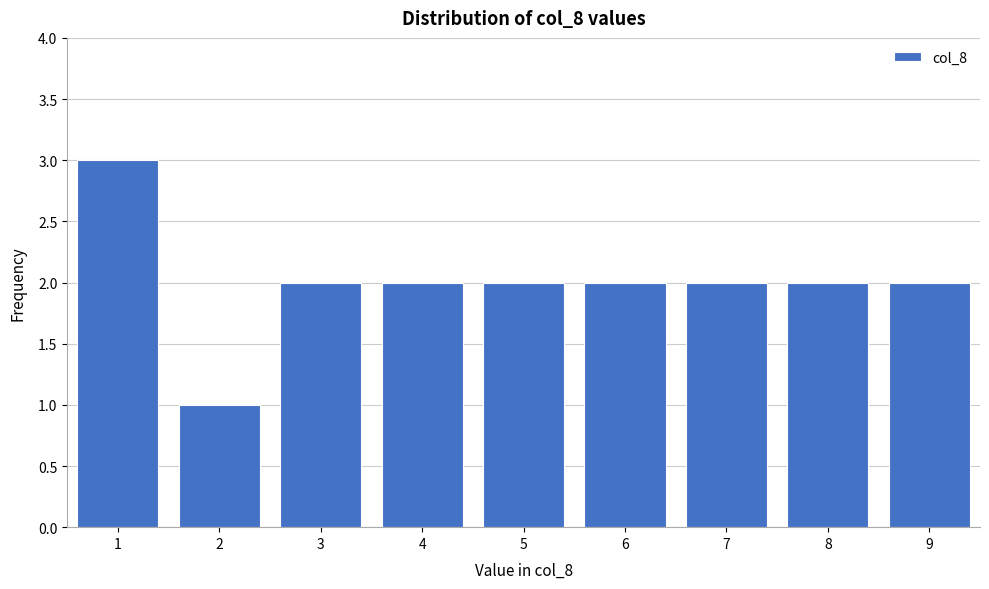

Reading left to right, list every bar in this chart as the range it spans on the x-axis followed by its height. The values are not printed on the chart, so give them approximately, as read against the axis.

0.5 to 1.5: 3
1.5 to 2.5: 1
2.5 to 3.5: 2
3.5 to 4.5: 2
4.5 to 5.5: 2
5.5 to 6.5: 2
6.5 to 7.5: 2
7.5 to 8.5: 2
8.5 to 9.5: 2